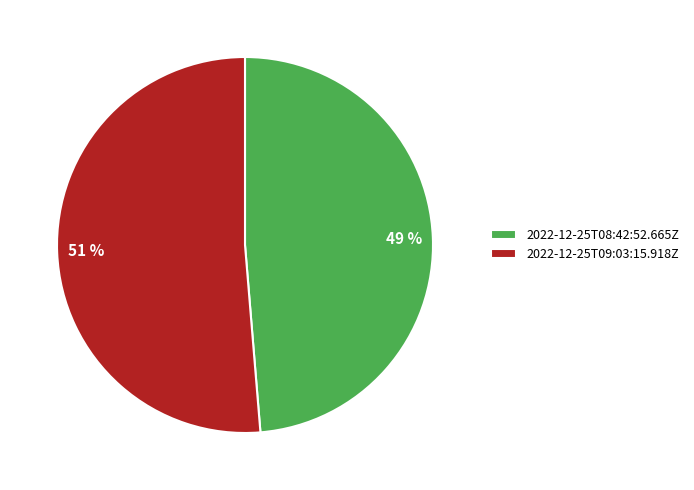

How many slices are in this pie chart?

2